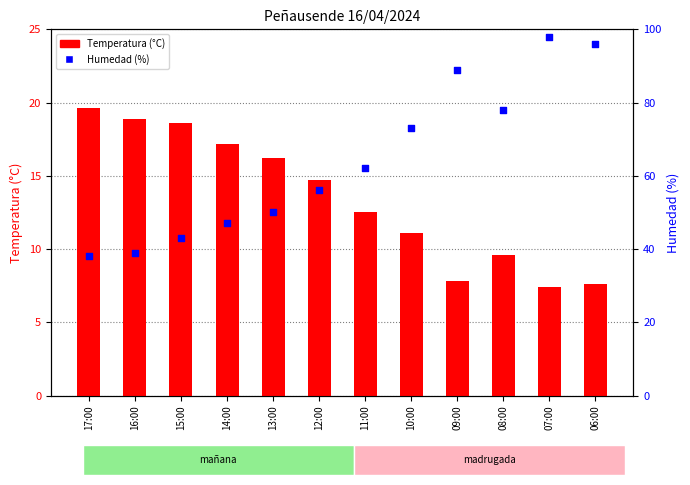

At how many categories does at least one series exceed 67?

5